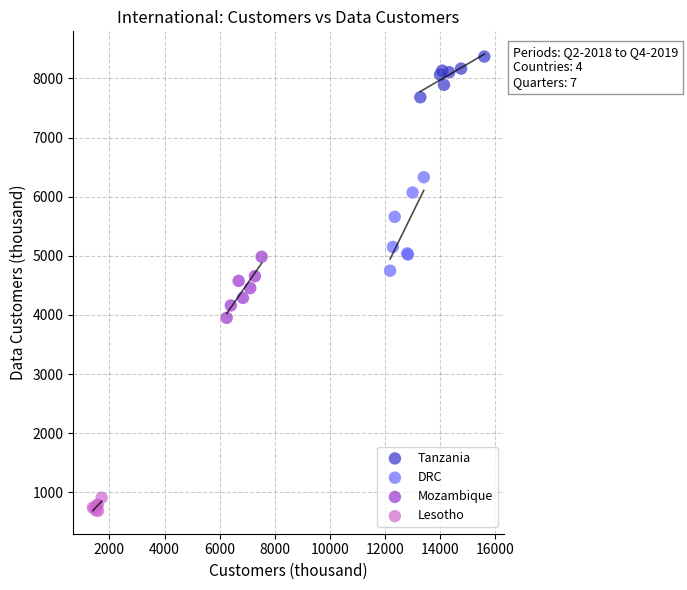

Which series reaches the maximum Y coordinate?

Tanzania